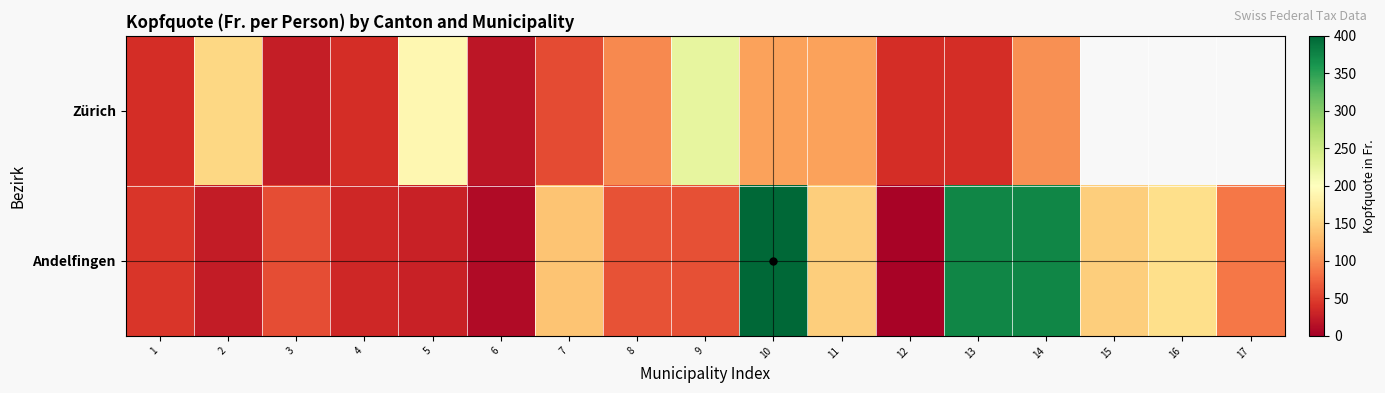

What is the sum of the Zürich values at 13 and 3?

64.2